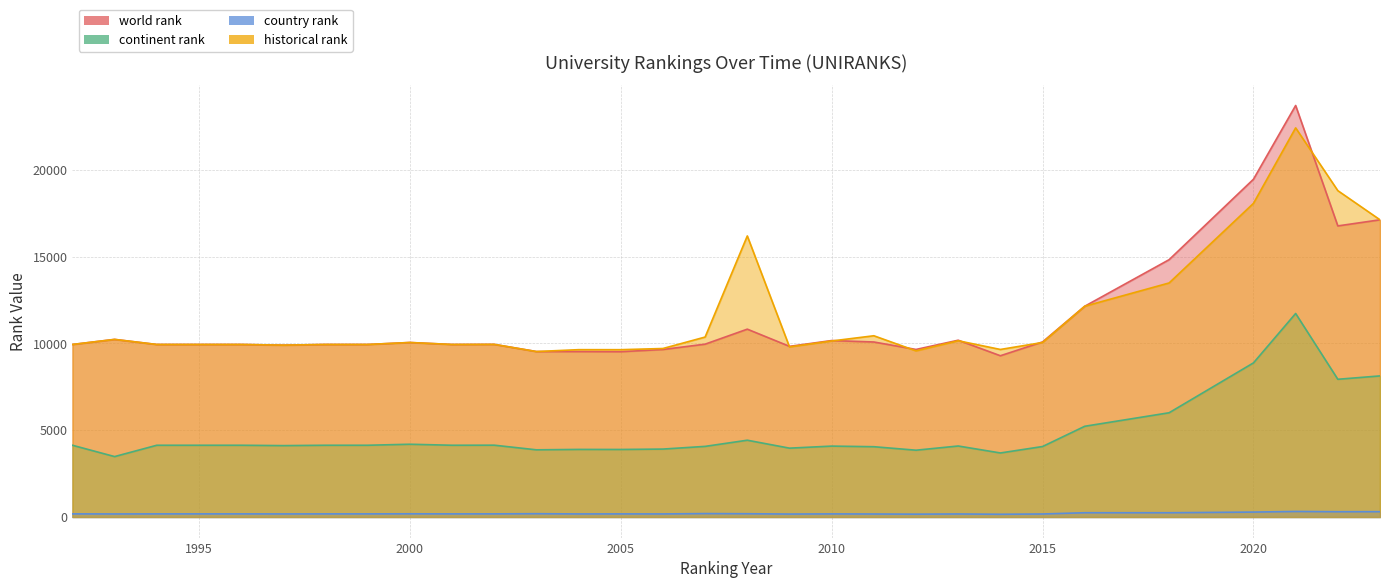

What is the difference between the maximum and second lowest values in the country rank series?

155